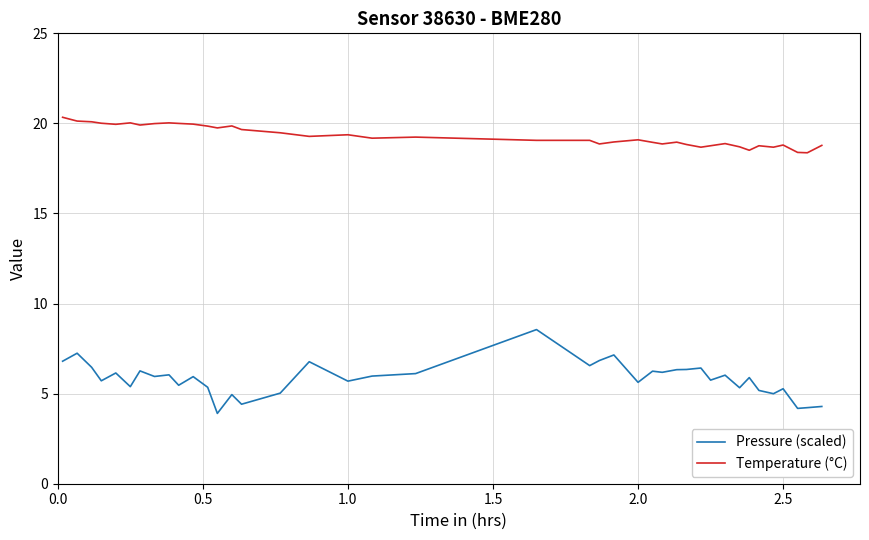

True or false: Temperature (°C) and Pressure (scaled) cross at least once.

False